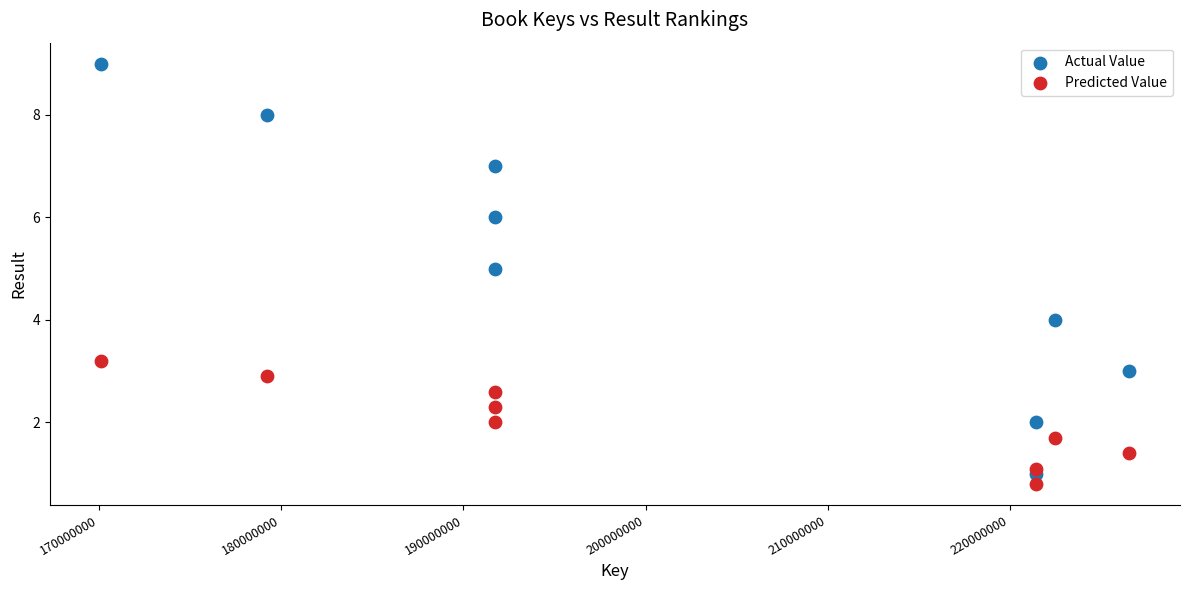

Which series contains the lowest Y value?

Predicted Value